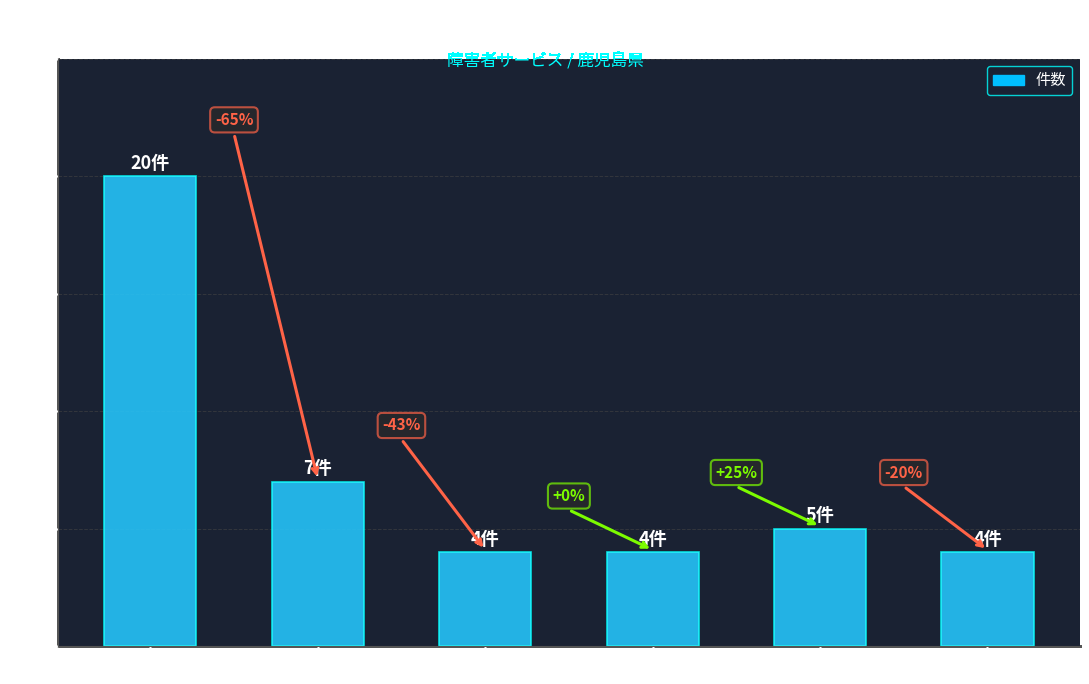

What is the label of the 6th bar from the right?

生活介護